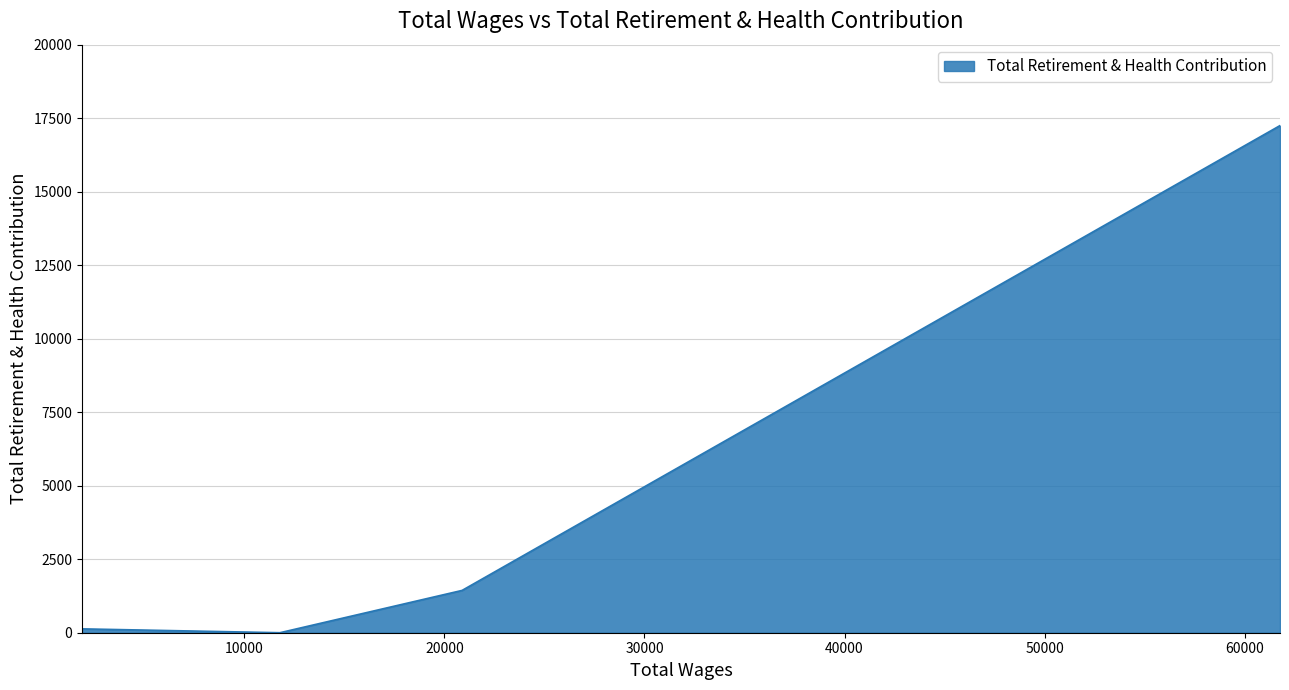

True or false: there are more than 0 points higher than both neighbors.

False